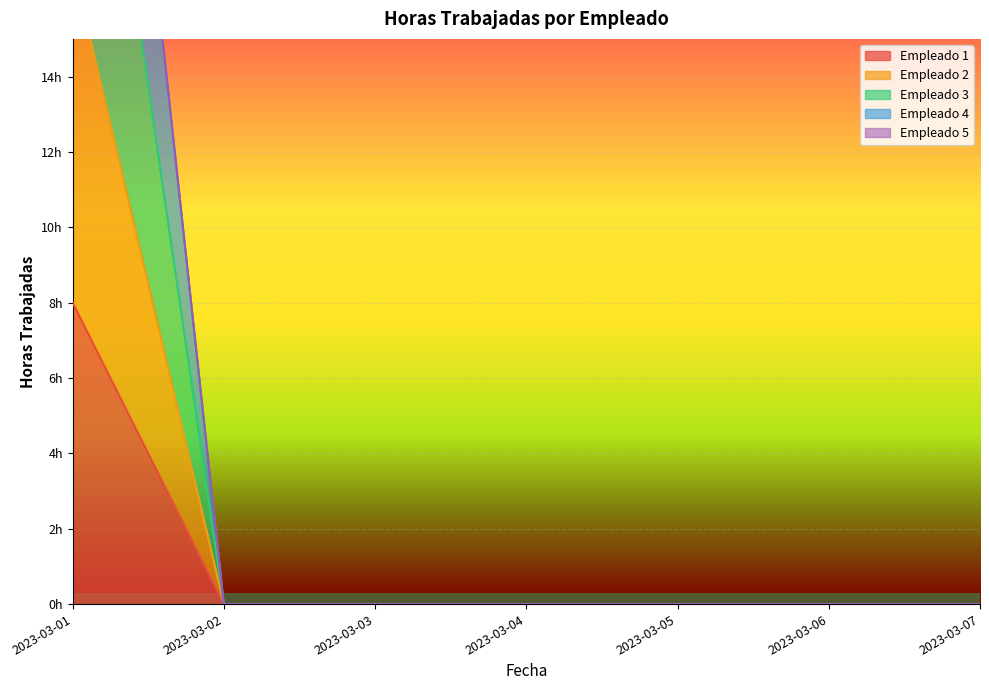

True or false: Empleado 2 and Empleado 4 cross at least once.

False